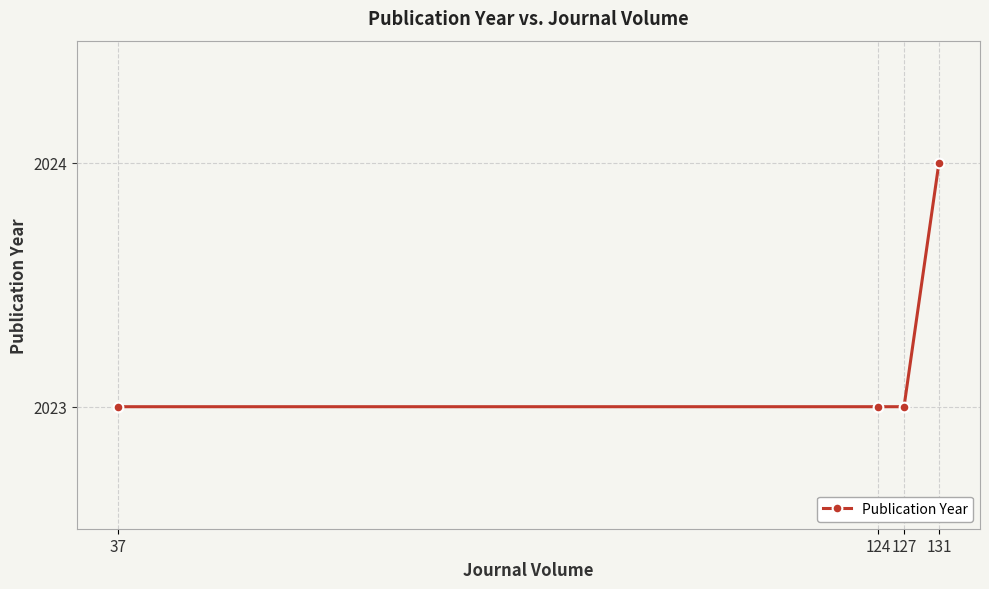

Which has a higher value, 127 or 131?

131